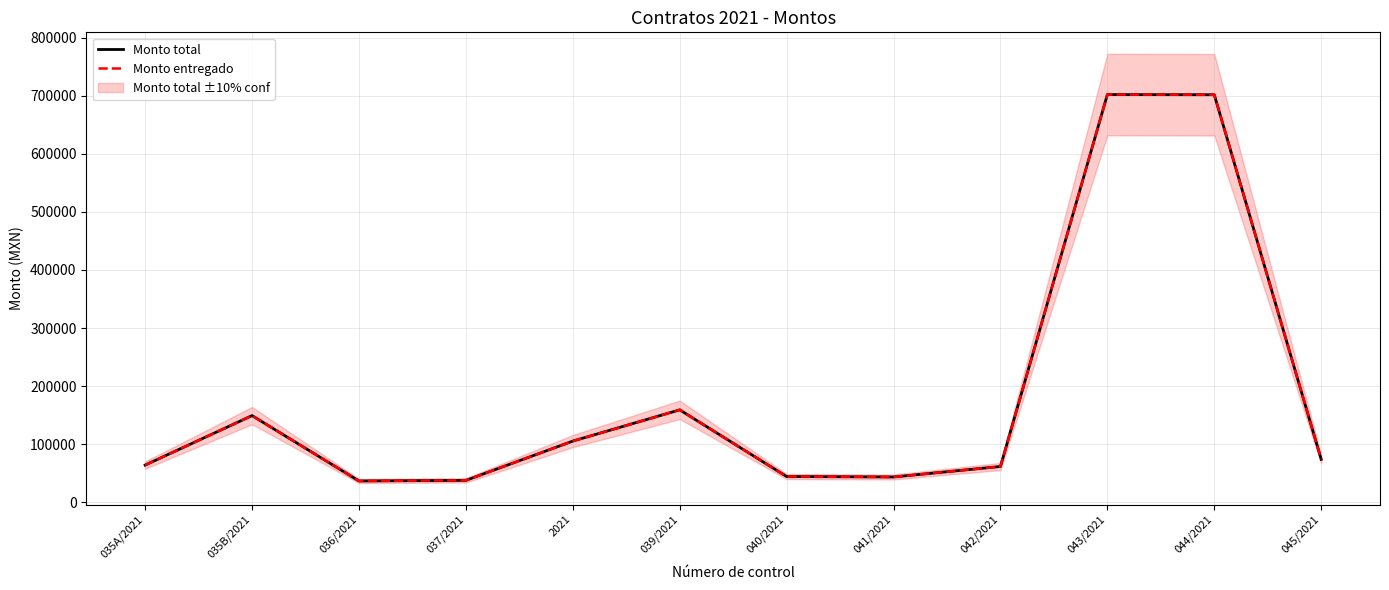

How many data points in Monto entregado are less than 73893?

6